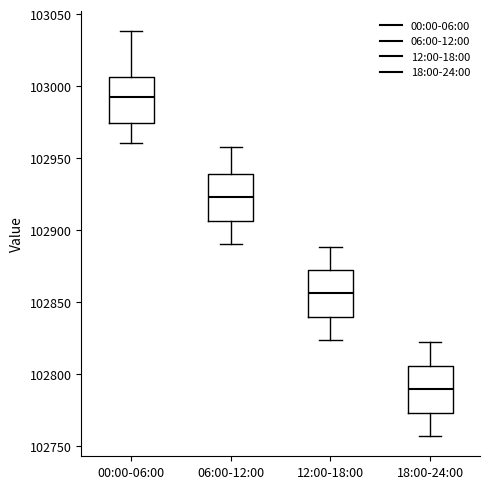

Reading left to right, transcribe this box plot: for each box, give where its median line is, the range the box spans, and where its two whiskers end, as read against the y-axis. The values are not printed on the chart, so give them approximately, as read against the axis.

00:00-06:00: median 102995, box 102975 to 103005, whiskers 102960 to 103040
06:00-12:00: median 102925, box 102905 to 102940, whiskers 102890 to 102960
12:00-18:00: median 102855, box 102840 to 102875, whiskers 102825 to 102890
18:00-24:00: median 102790, box 102775 to 102805, whiskers 102755 to 102820